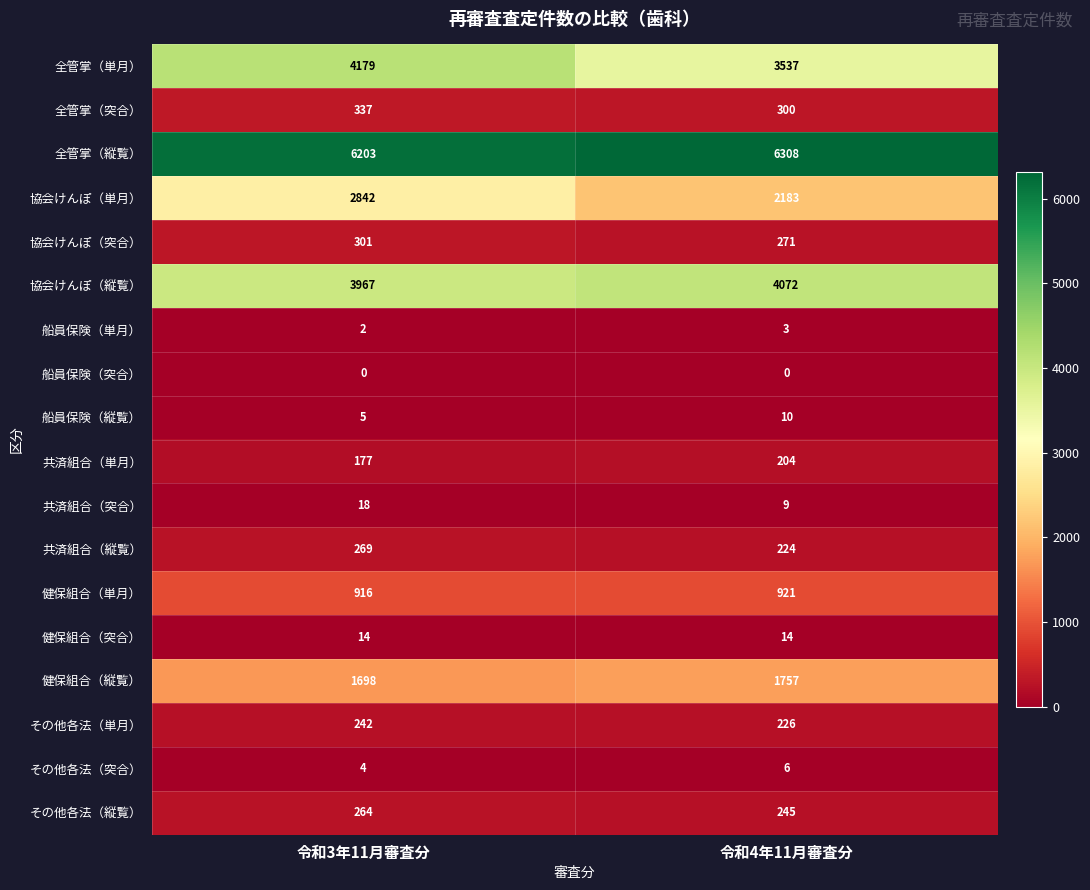

What is the sum of all 共済組合（縦覧） values?

493